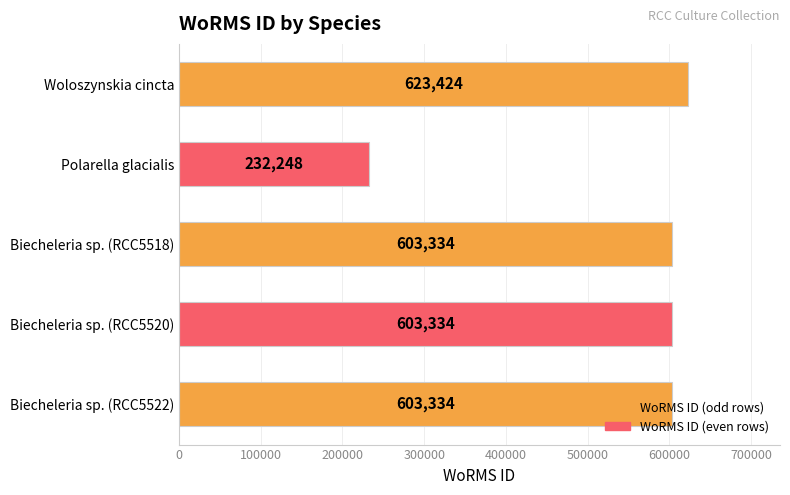

What is the value of the 5th bar from the top?

603334